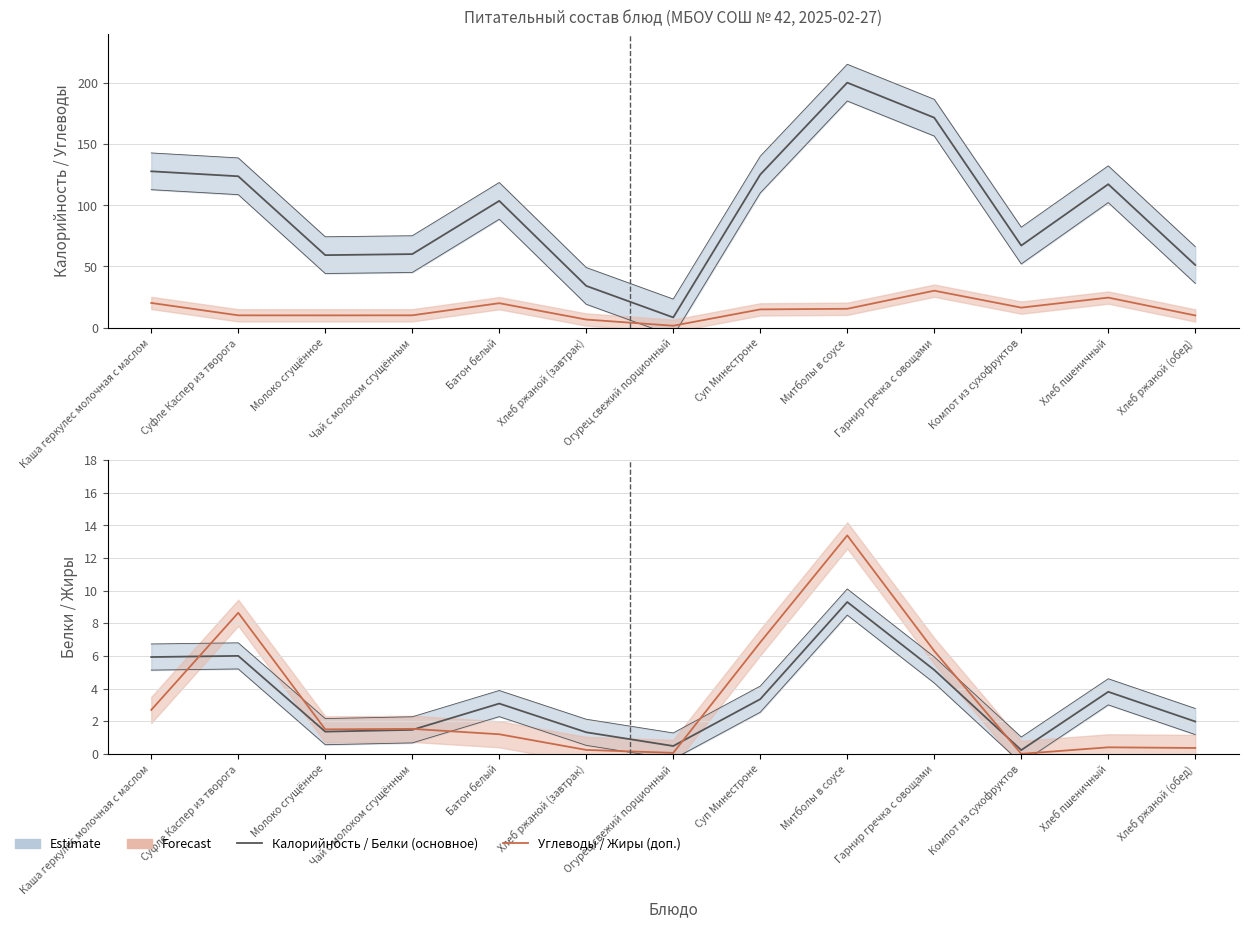

What is the label of the 10th point from the left?

Гарнир гречка с овощами